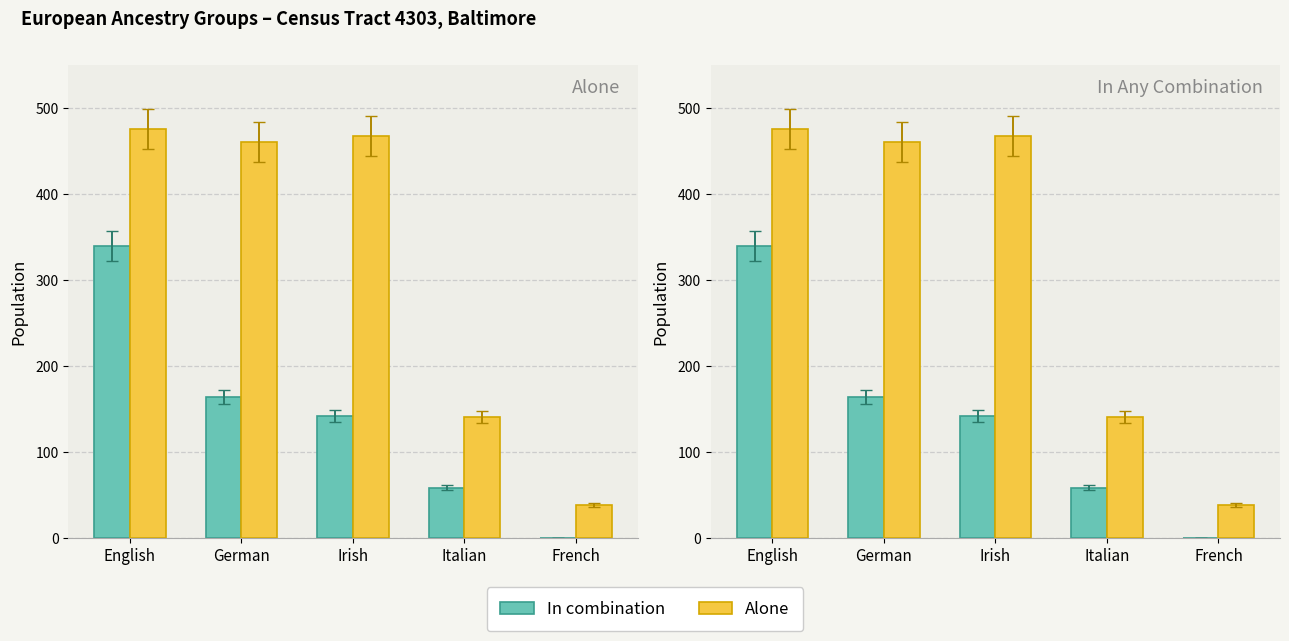

What are all the series names shown in the legend?

In combination, Alone